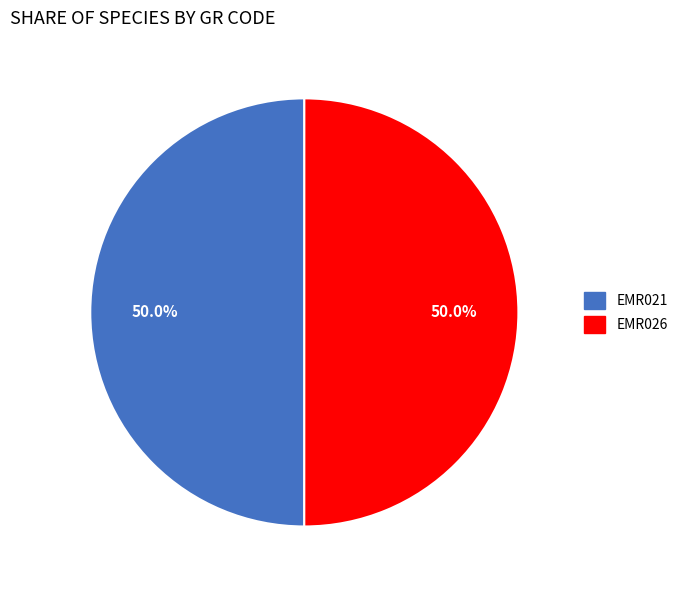

Do EMR021 and EMR026 together represent more than half of the pie?

Yes